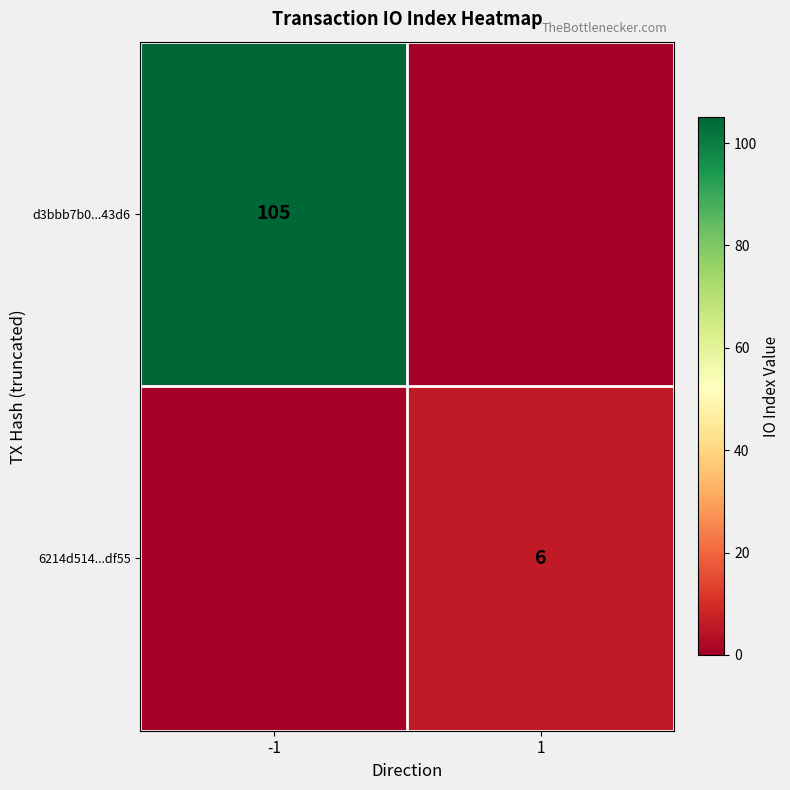

The value of 6214d514...df55 at 1 is 2. True or false?

False